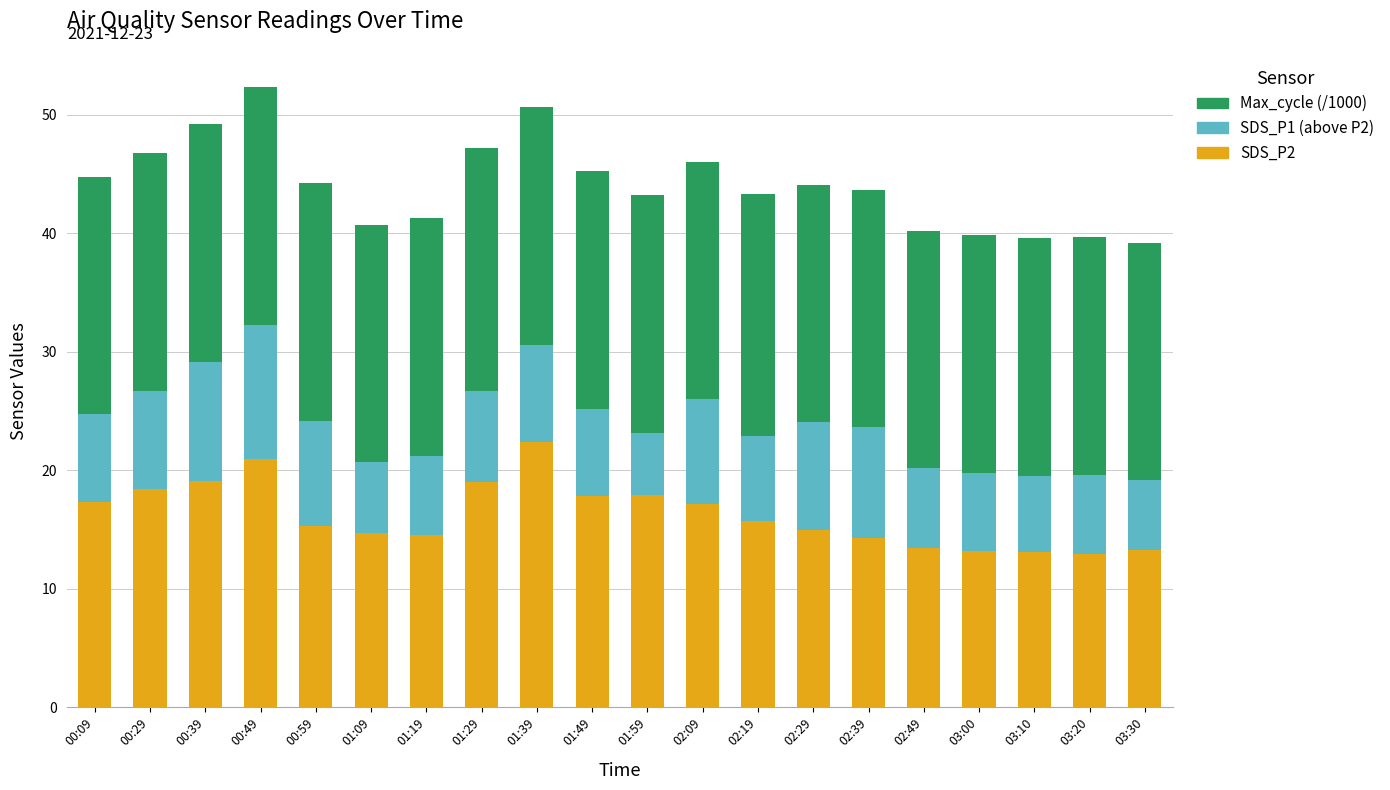

What is the average value of the SDS_P2 series?

16.3